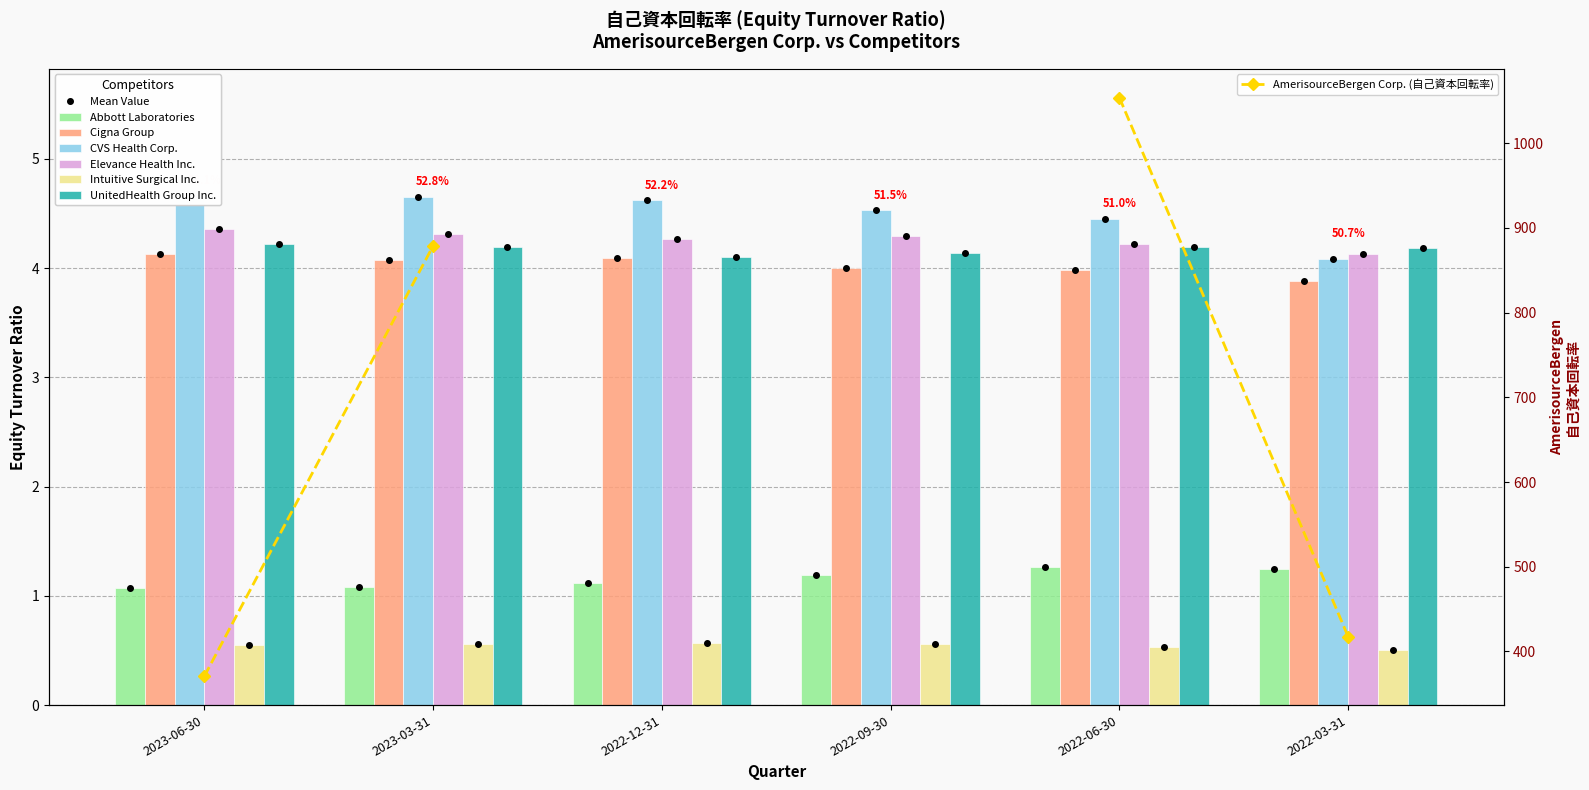

At 2022-12-31, list the series in order from largest to smallest.

CVS Health Corp., Elevance Health Inc., UnitedHealth Group Inc., Cigna Group, Abbott Laboratories, Intuitive Surgical Inc.